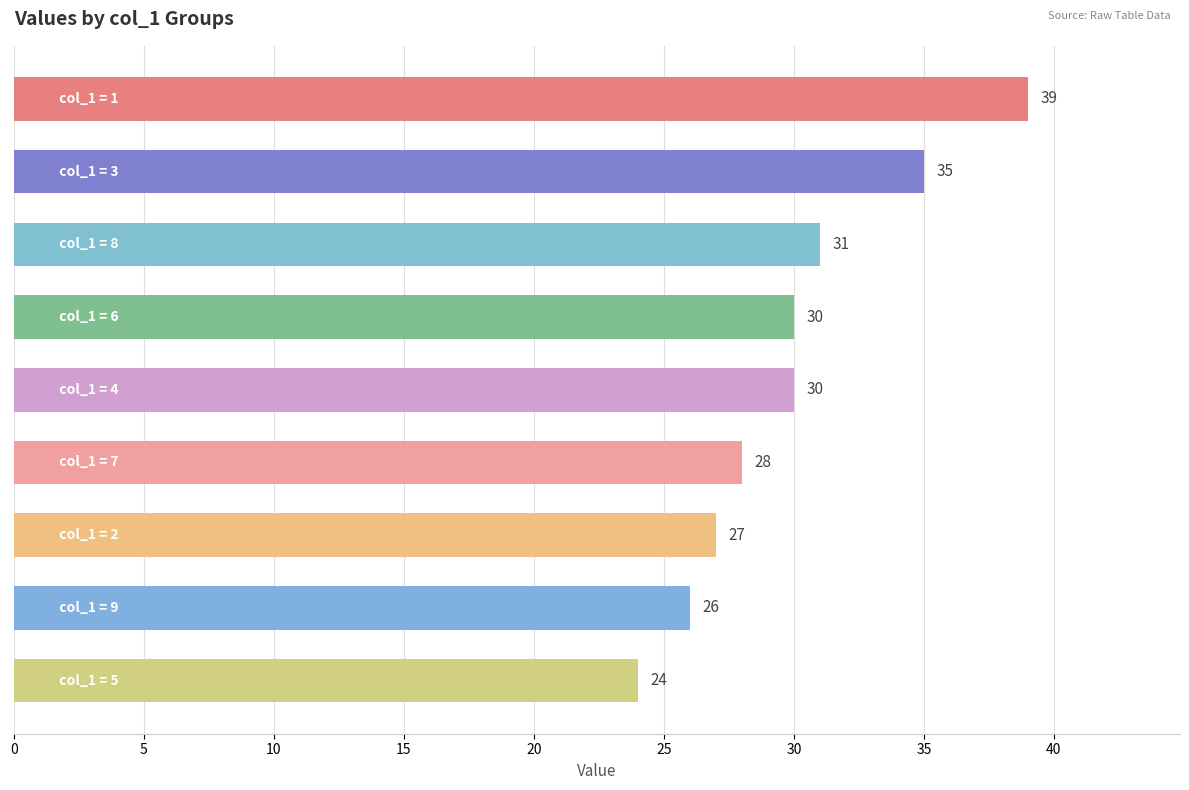

What is the minimum value shown in the chart?

24